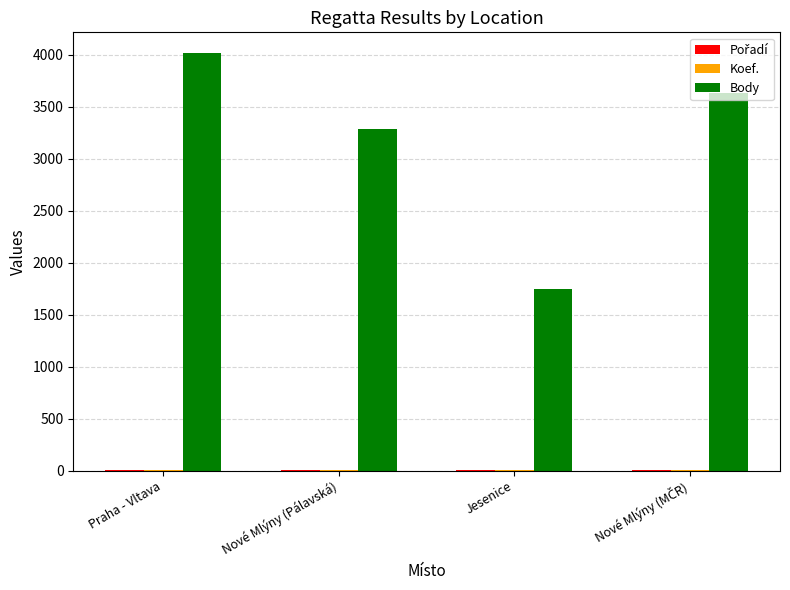

How many series are shown in this chart?

3